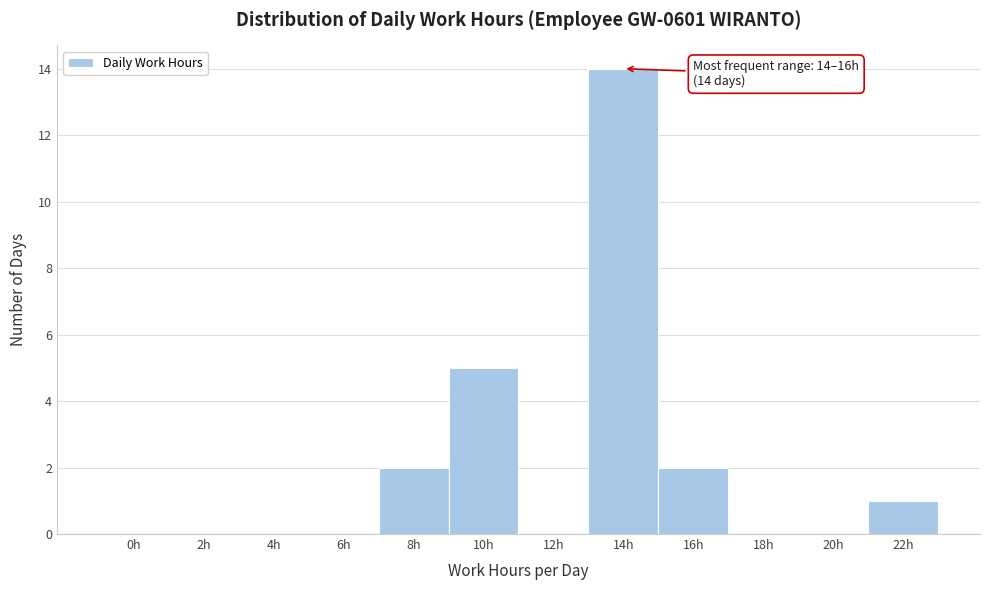

Reading right to left, extract all data points from this chart.

22h=1	20h=0	18h=0	16h=2	14h=14	12h=0	10h=5	8h=2	6h=0	4h=0	2h=0	0h=0